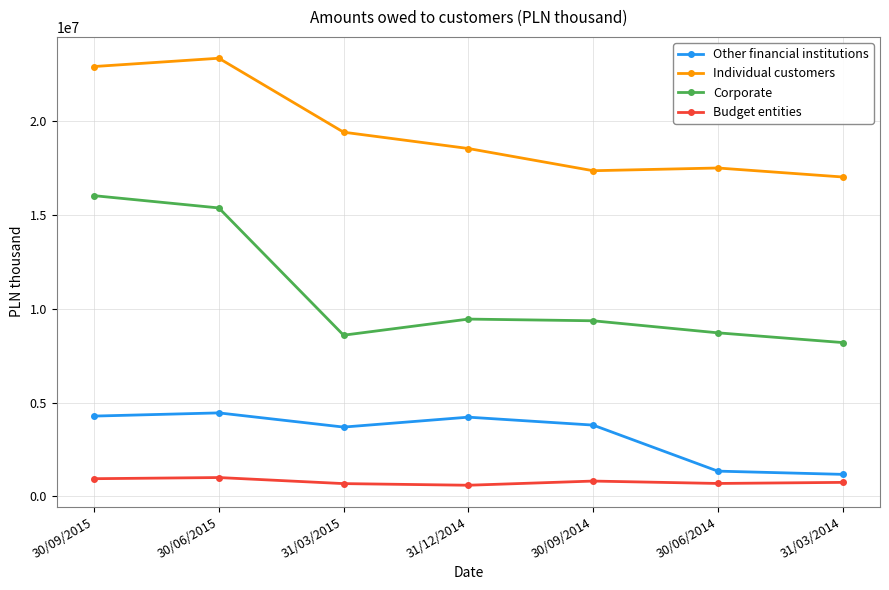

At which label does Corporate reach its peak?

30/09/2015